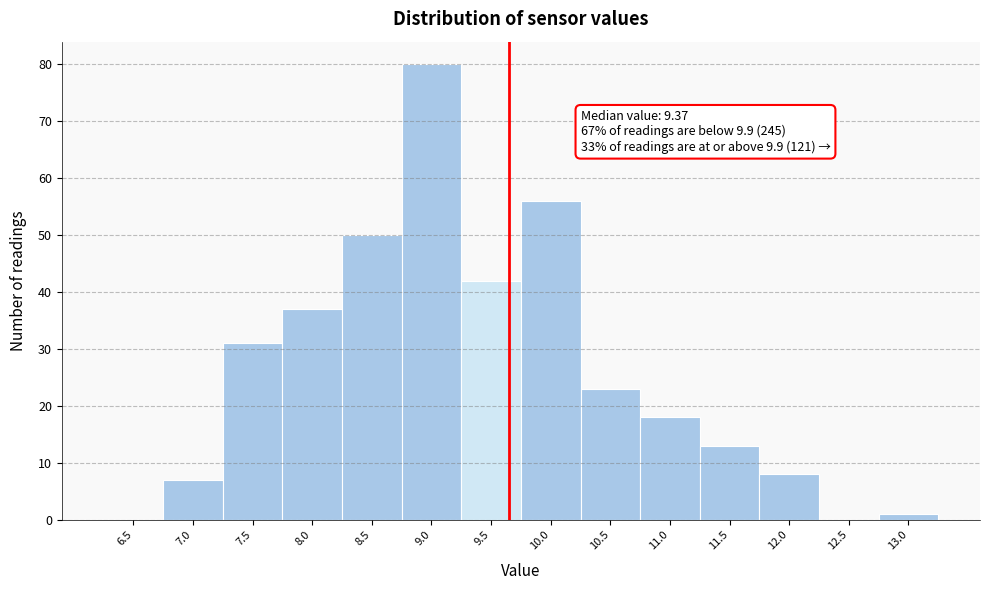

Reading left to right, transcribe all the data shown in this chart.

6.5=0	7.0=7	7.5=31	8.0=37	8.5=50	9.0=80	9.5=42	10.0=56	10.5=23	11.0=18	11.5=13	12.0=8	12.5=0	13.0=1